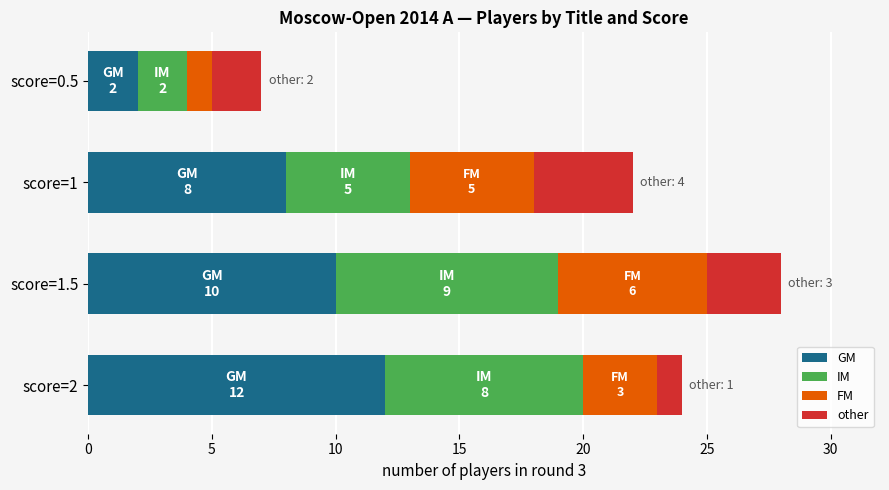

True or false: GM has a value of 7 at score=1.5.

False